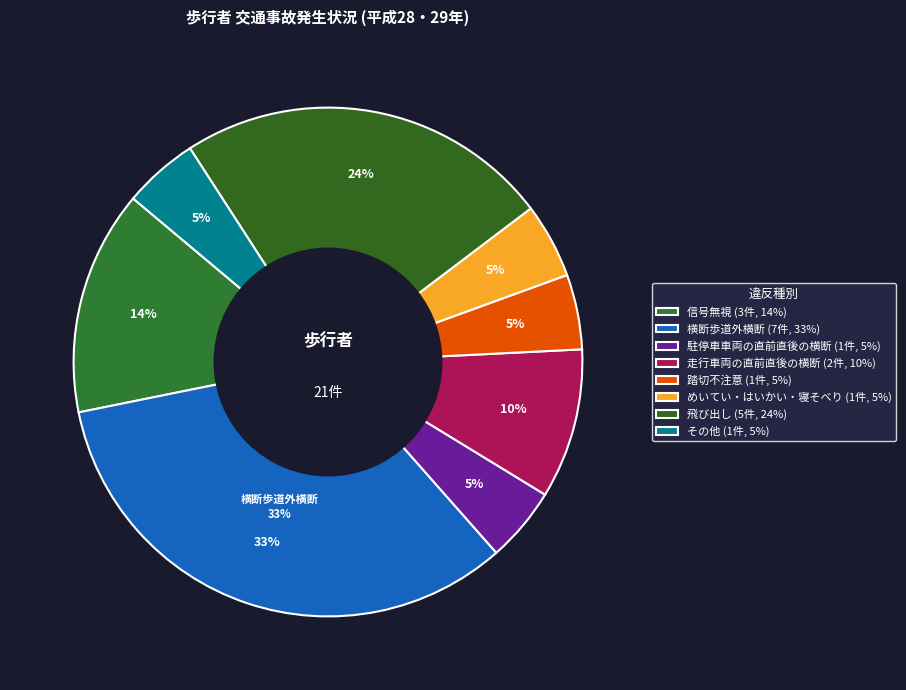

Does any single category account for the majority?

No